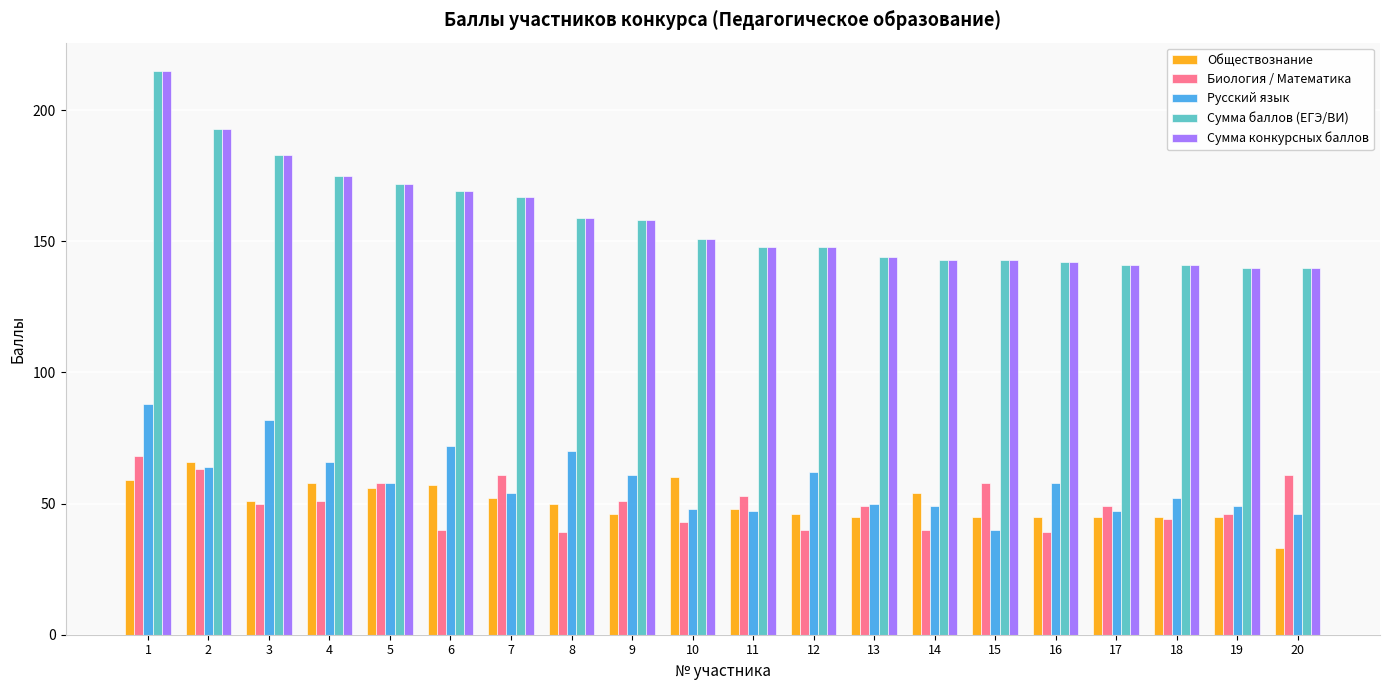

What is the spread (max minus min) of values at 15?

103